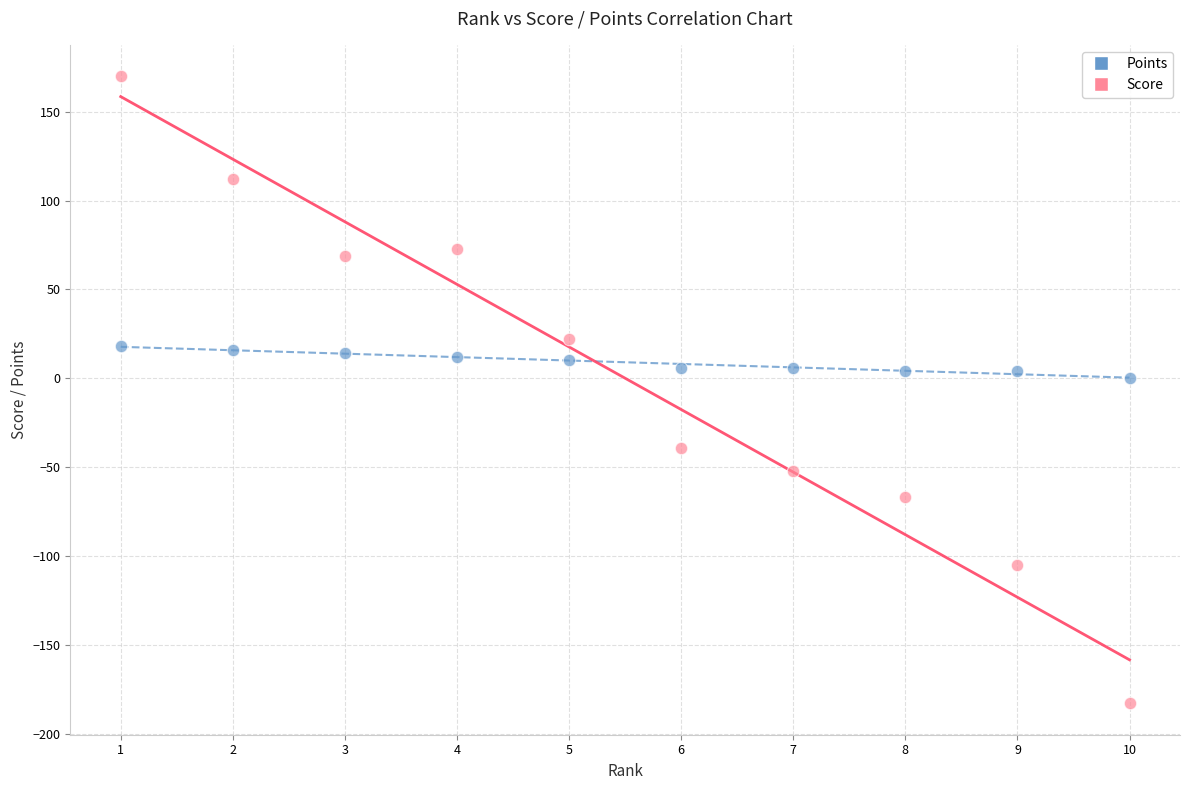

Which series contains the highest Y value?

Score